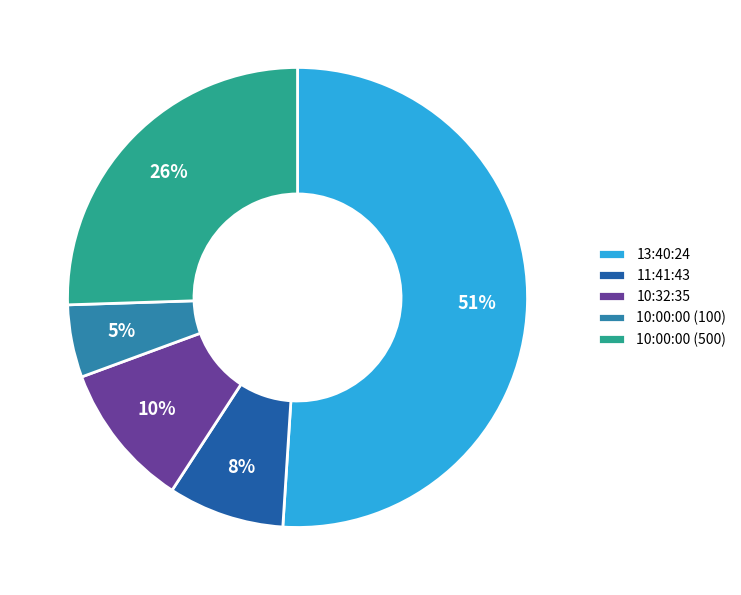

To the nearest percent, what percentage of the pie is 10:00:00 (500)?

26%